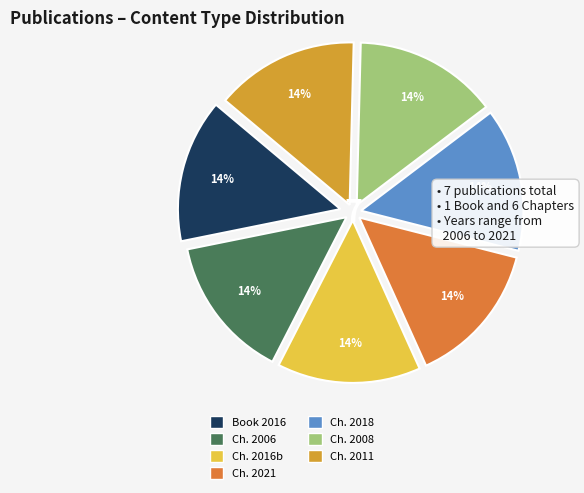

To the nearest percent, what is the average slice percentage?

14%